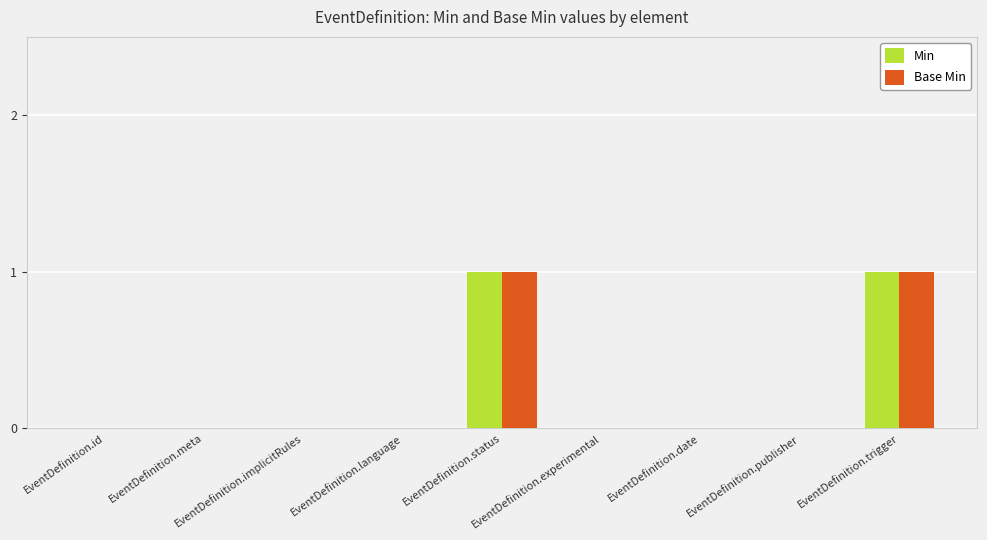

The value of Min at EventDefinition.trigger is 0. True or false?

False